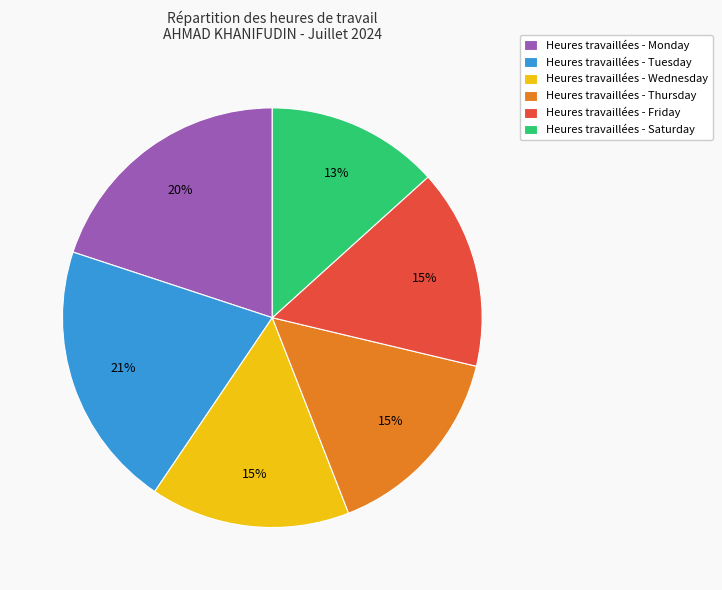

Do Heures travaillées - Friday and Heures travaillées - Tuesday together represent more than half of the pie?

No